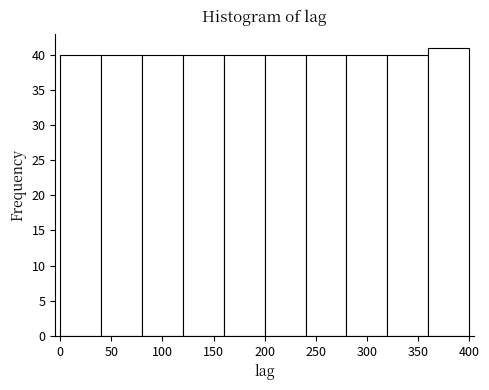

Reading left to right, list every bar in this chart as the range it spans on the x-axis followed by its height. The values are not printed on the chart, so give them approximately, as read against the axis.

0 to 40: 40
40 to 80: 40
80 to 120: 40
120 to 160: 40
160 to 200: 40
200 to 240: 40
240 to 280: 40
280 to 320: 40
320 to 360: 40
360 to 400: 41